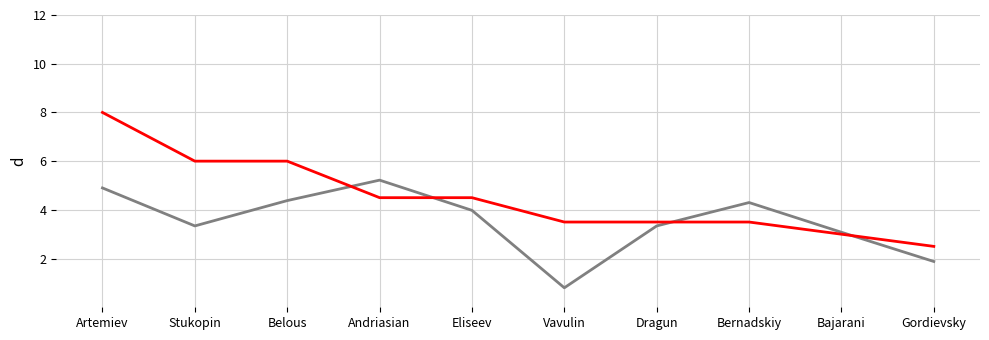

What is the total value across all series at Gordievsky?

4.4